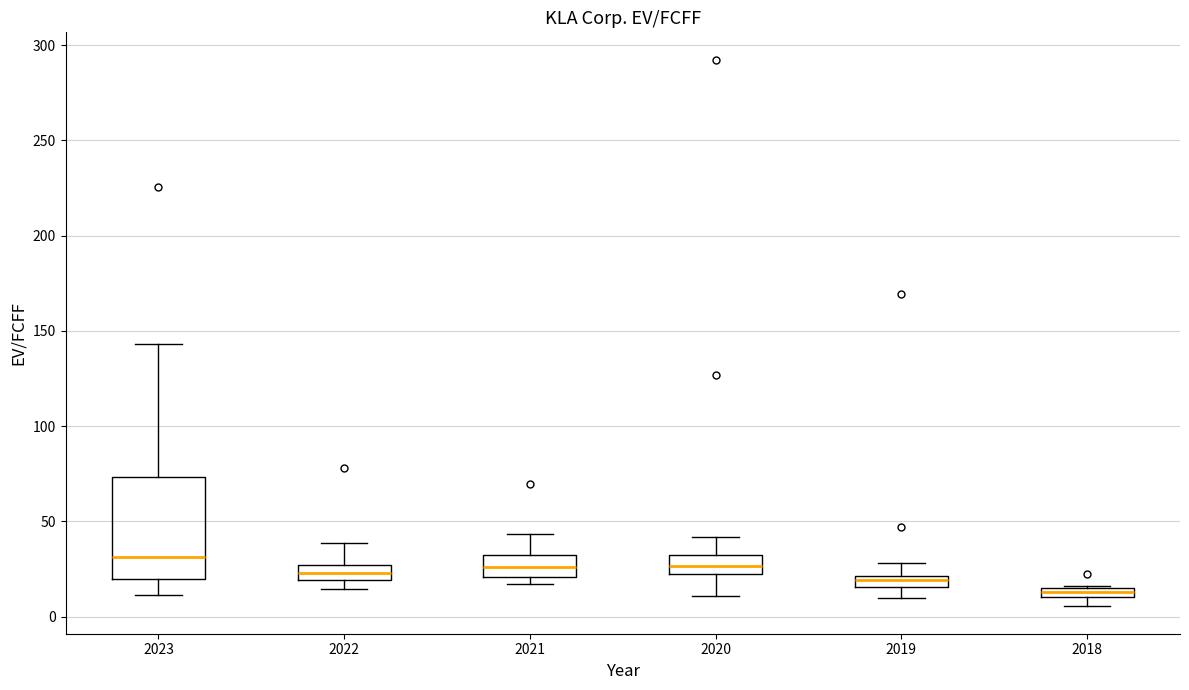

Where does the upper whisker of the box at x = 2022 end on the y-axis? The values are not printed on the chart, so give them approximately, as read against the axis.

40